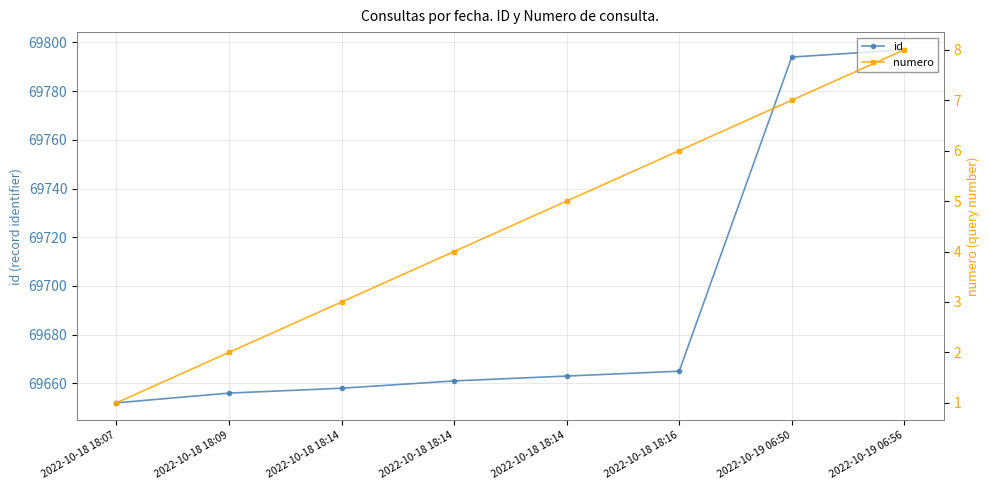

How many lines are shown in the chart?

2